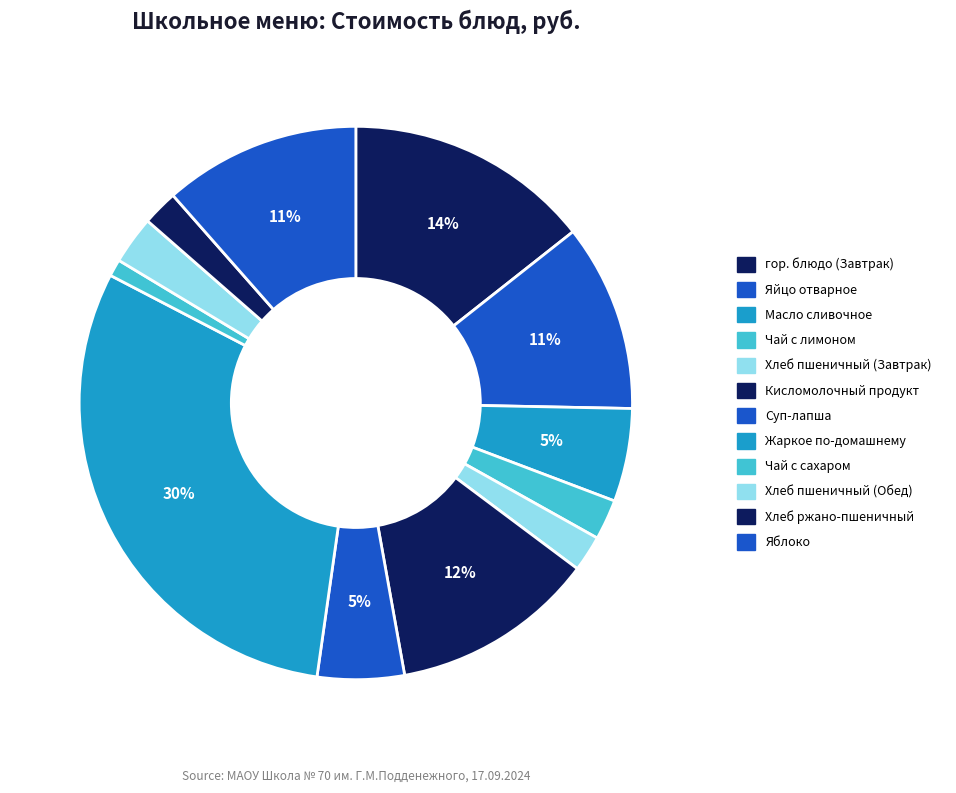

What percentage is the Яблоко slice, to the nearest percent?

11%